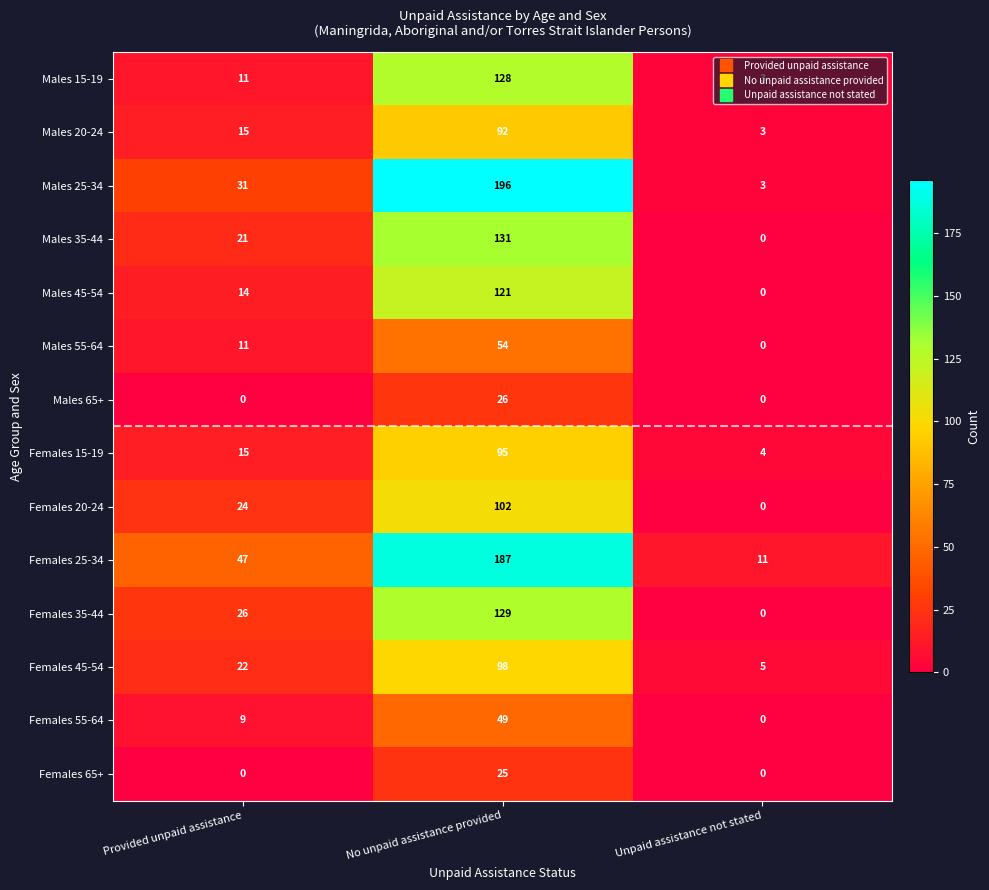

What is the greatest value displayed?

196